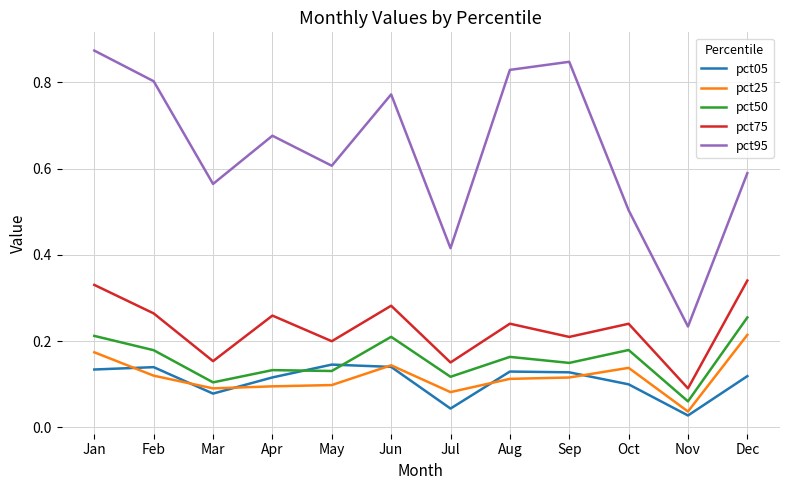

Which series has the widest spread of values?

pct95